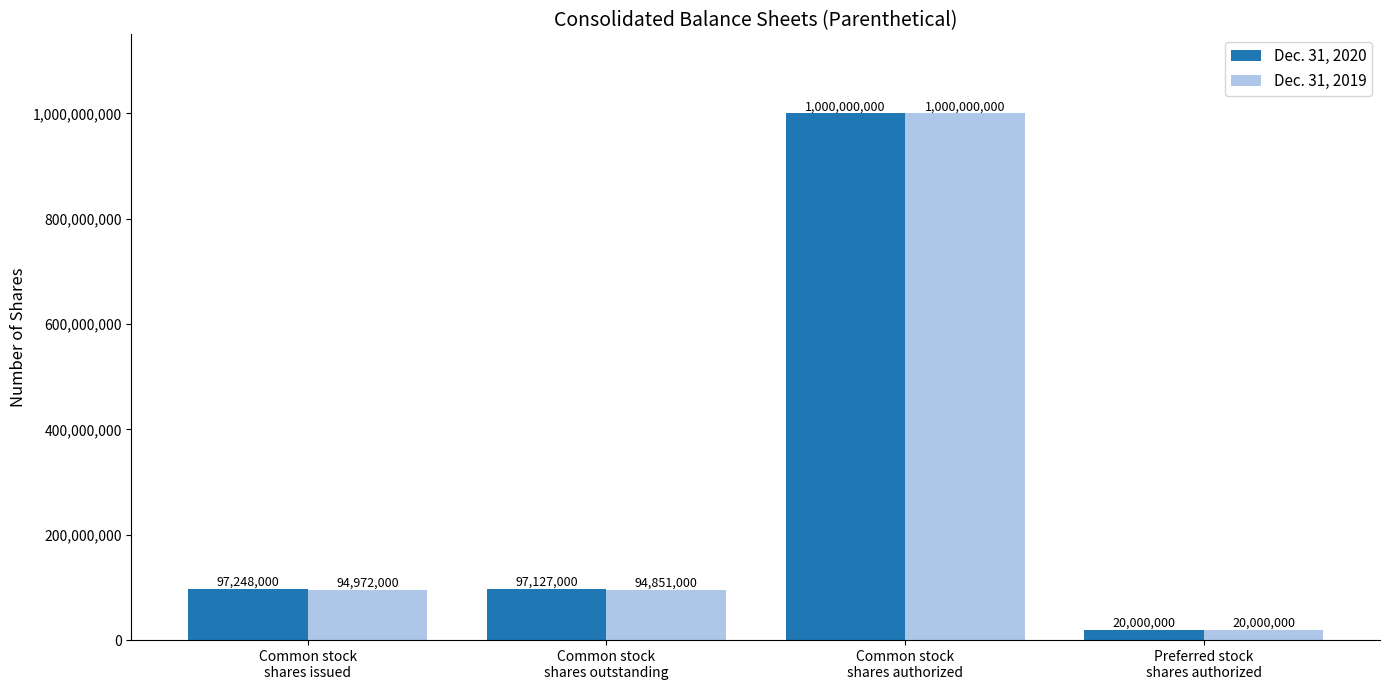

Rank the series by their average value, from lowest to highest.

Dec. 31, 2019, Dec. 31, 2020